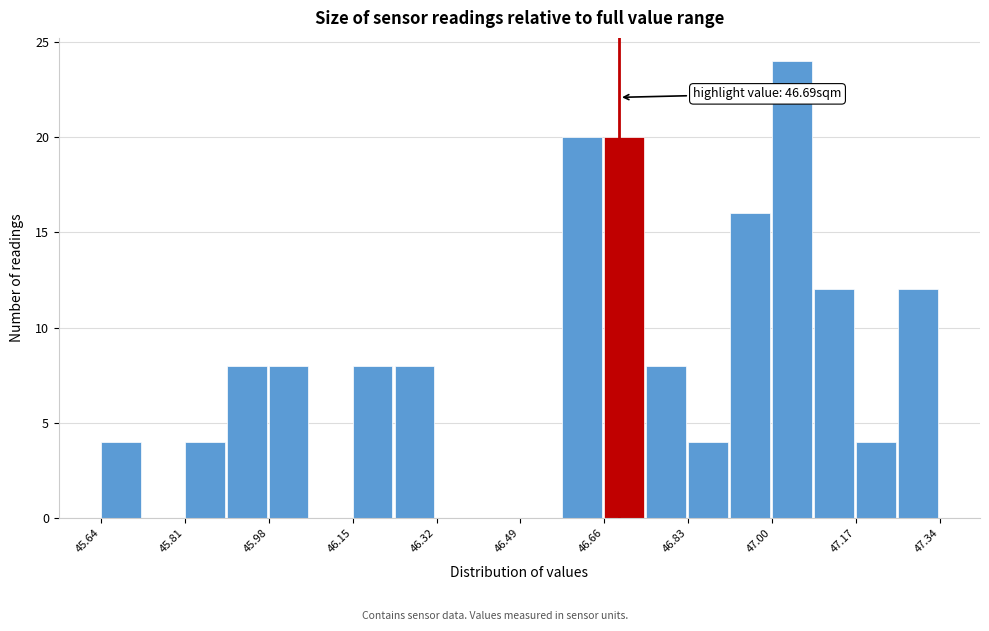

Which range on the x-axis has the tallest bar?

47.000 to 47.085